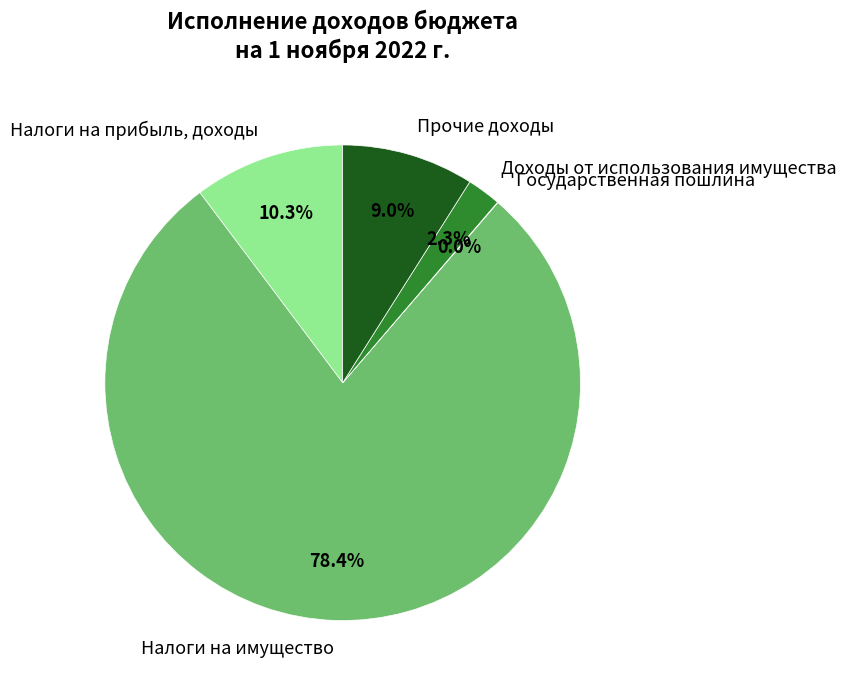

Is the sum of Прочие доходы and Налоги на прибыль, доходы greater than half?

No